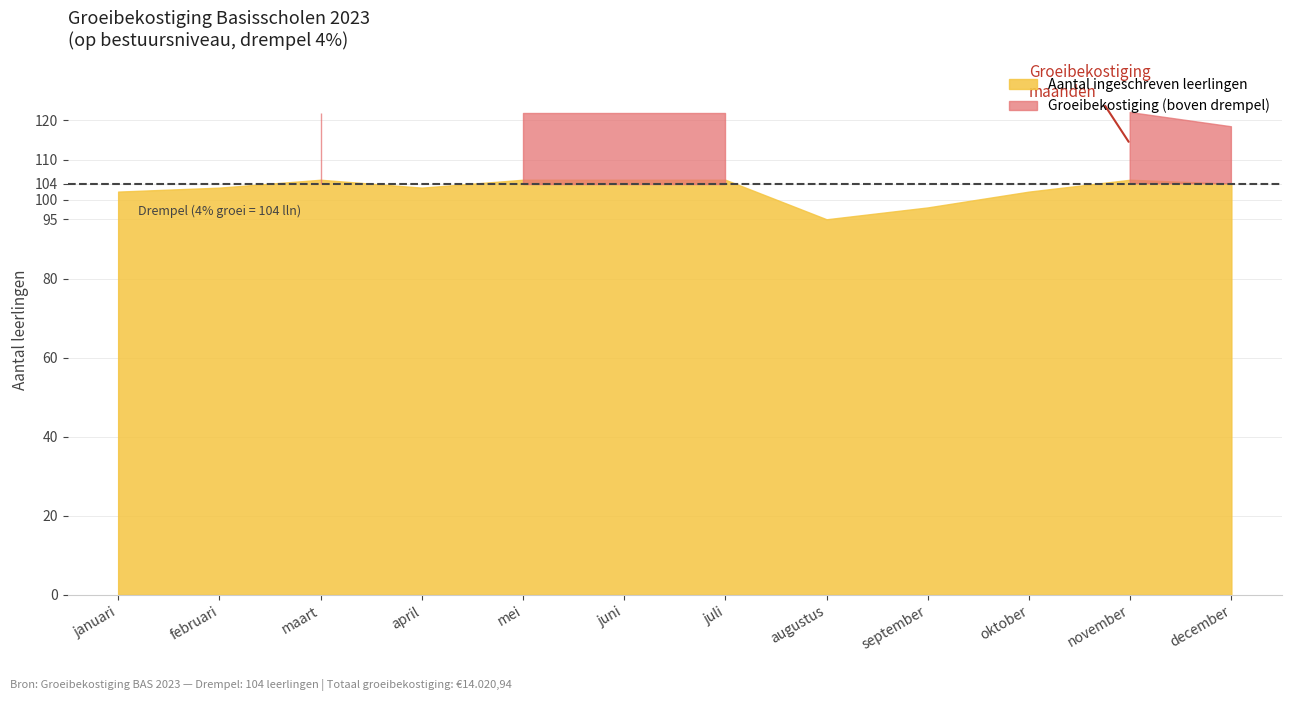

At per 1 maart, list the series in order from smallest to largest.

Aantal ingeschreven leerlingen, Groeibekostiging (boven drempel)